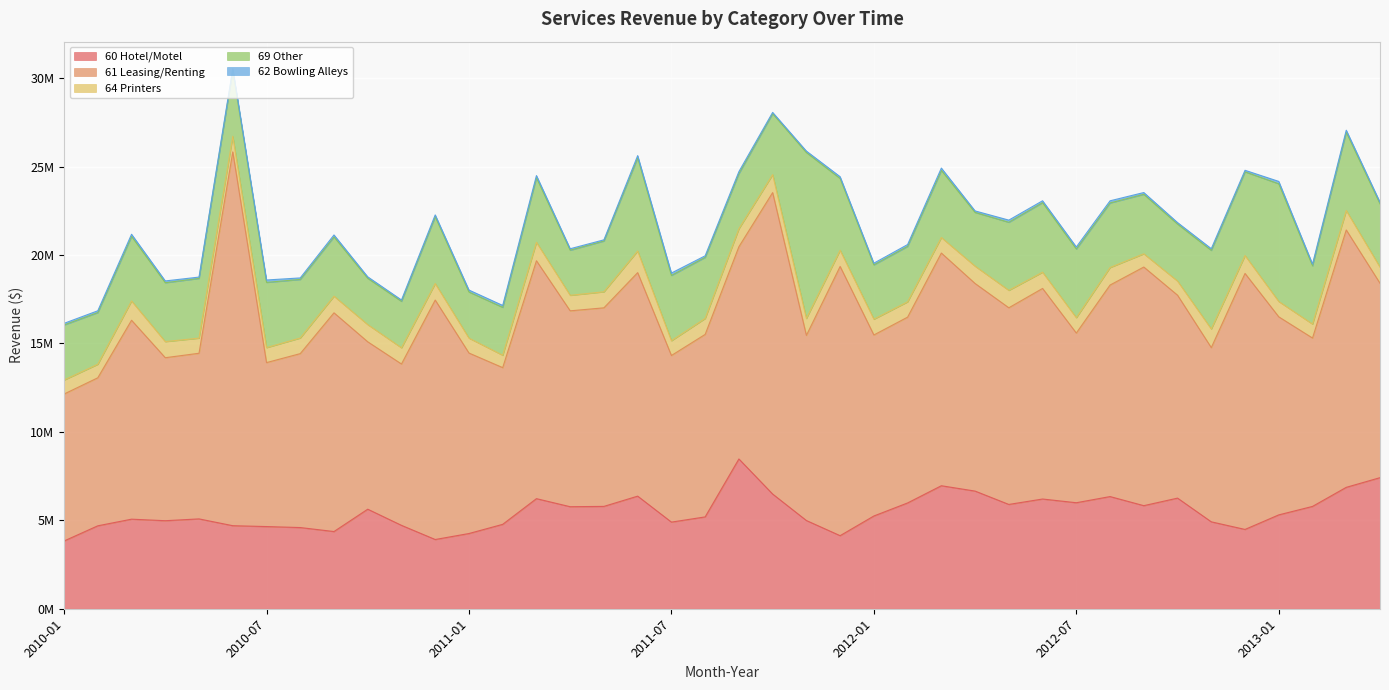

What are all the series names shown in the legend?

60 Hotel/Motel, 61 Leasing/Renting, 64 Printers, 69 Other, 62 Bowling Alleys